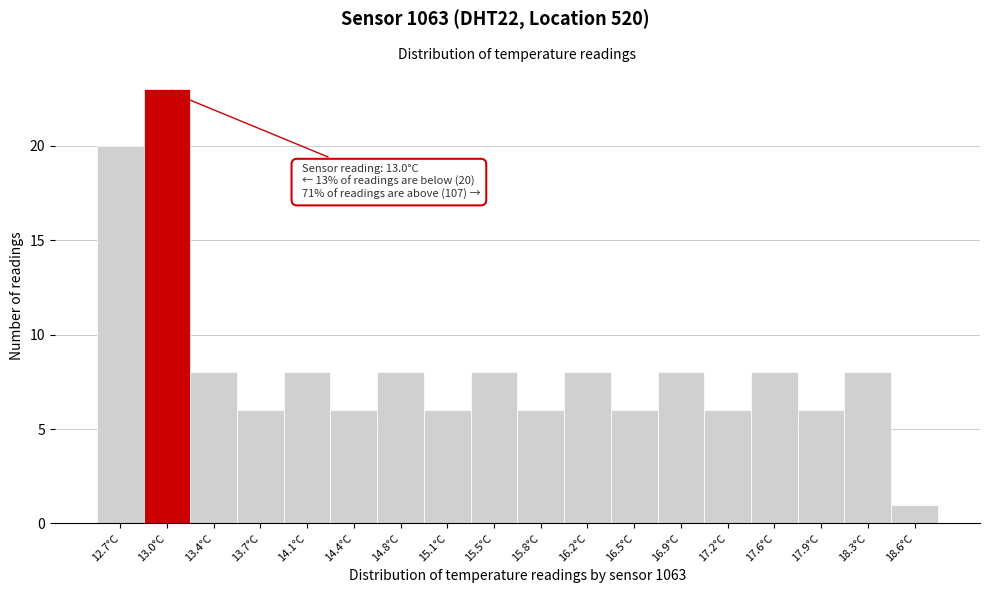

Over which range of the x-axis is the bar tallest?

12.85 to 13.20